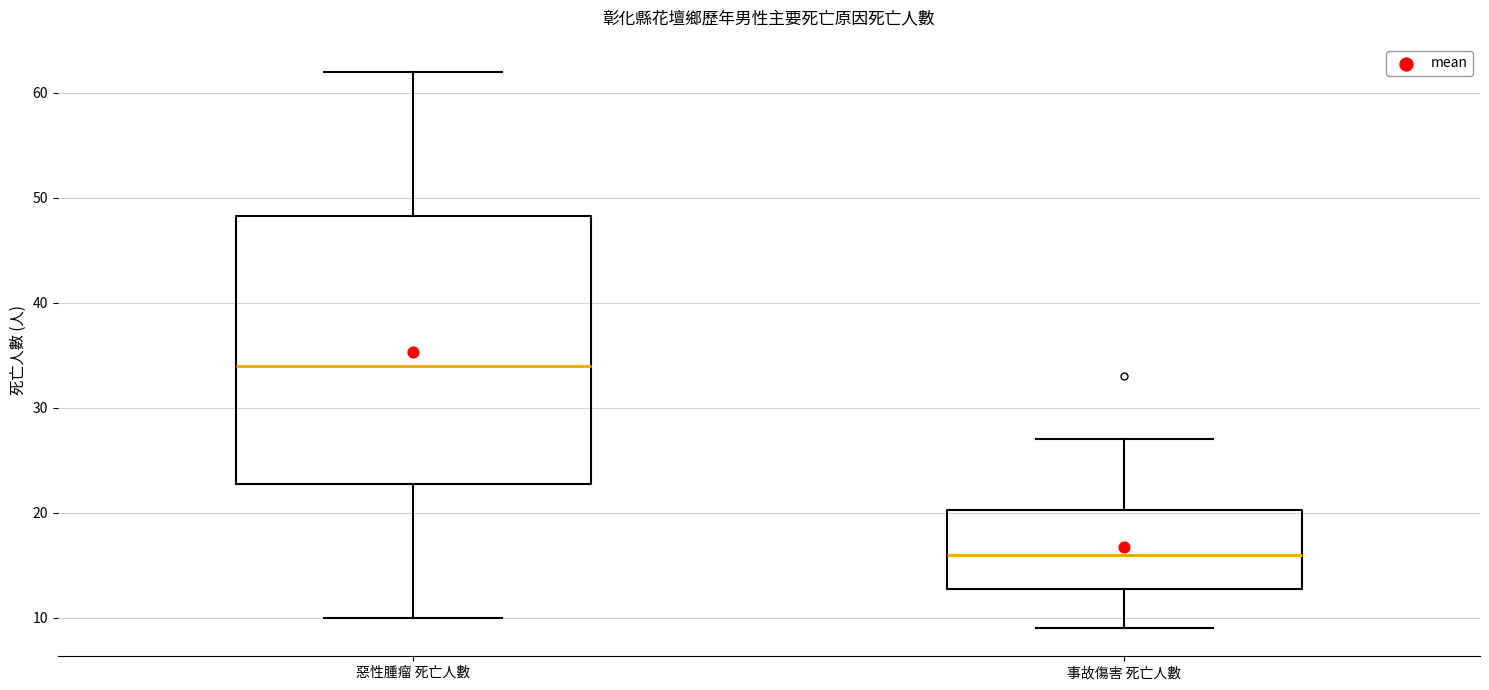

Reading left to right, transcribe this box plot: for each box, give where its median line is, the range the box spans, and where its two whiskers end, as read against the y-axis. The values are not printed on the chart, so give them approximately, as read against the axis.

惡性腫瘤 死亡人數: median 34, box 23 to 48, whiskers 10 to 62
事故傷害 死亡人數: median 16, box 13 to 20, whiskers 9 to 27